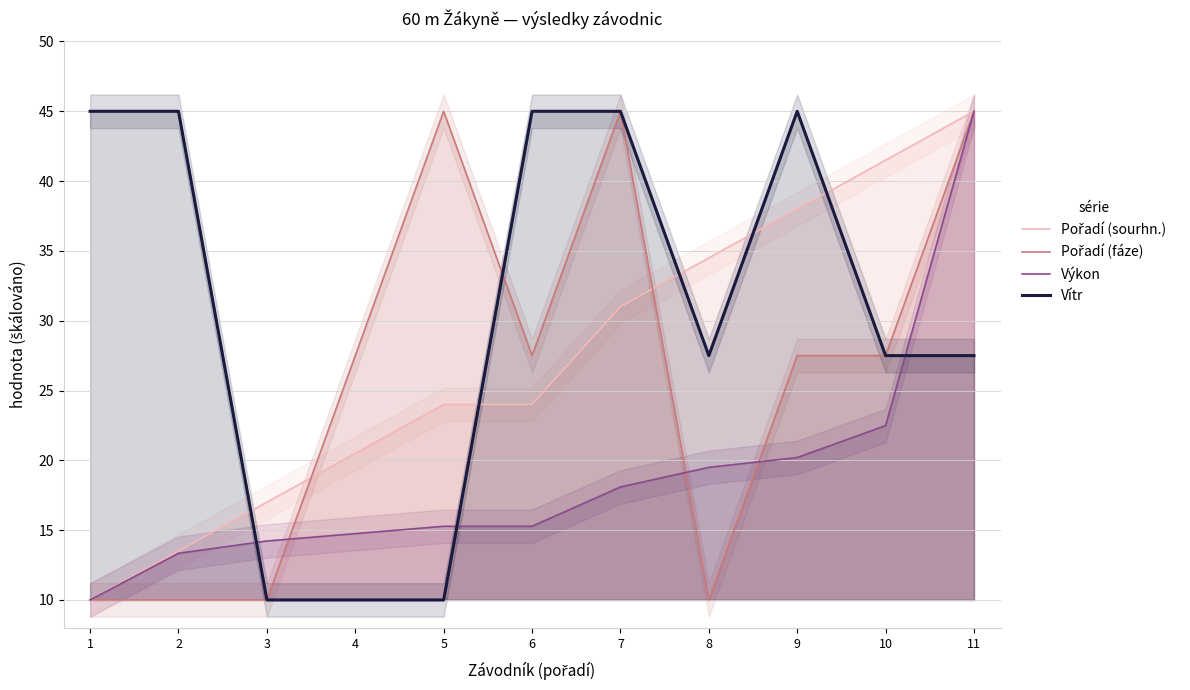

Is it true that Pořadí (sourhn.) equals 11.9 at 4?

False